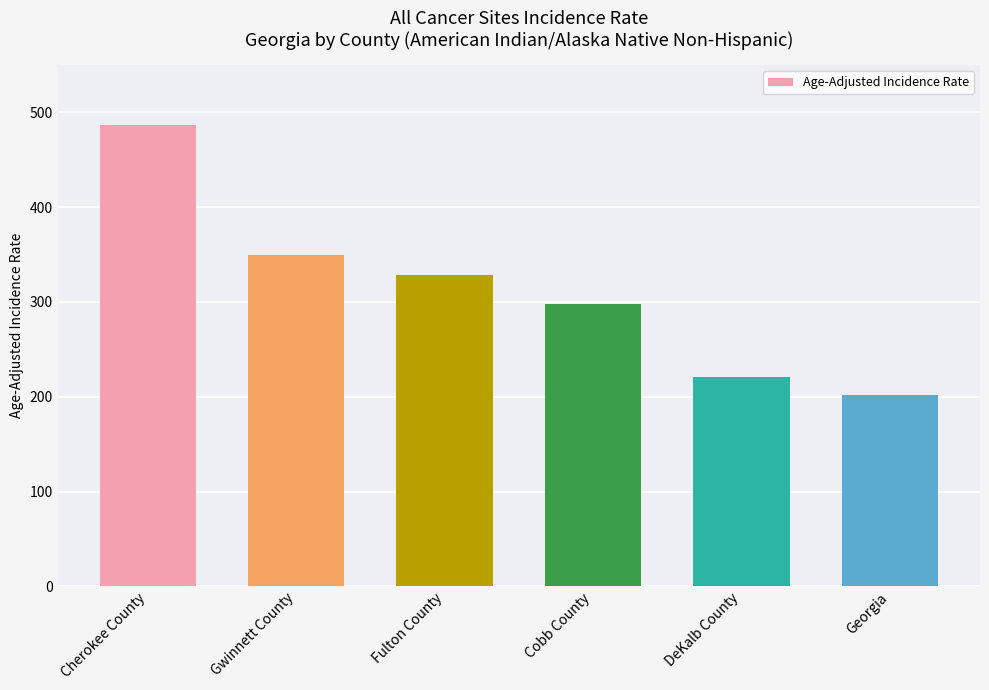

List the labels in order of value, largest first.

Cherokee County, Gwinnett County, Fulton County, Cobb County, DeKalb County, Georgia